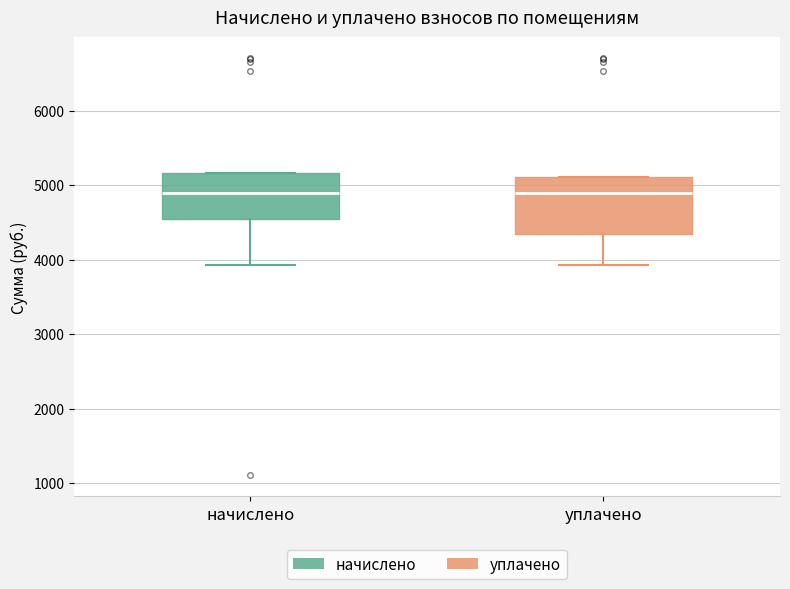

Reading left to right, transcribe this box plot: for each box, give where its median line is, the range the box spans, and where its two whiskers end, as read against the y-axis. The values are not printed on the chart, so give them approximately, as read against the axis.

начислено: median 4900, box 4500 to 5200, whiskers 3900 to 5200
уплачено: median 4900, box 4300 to 5100, whiskers 3900 to 5100